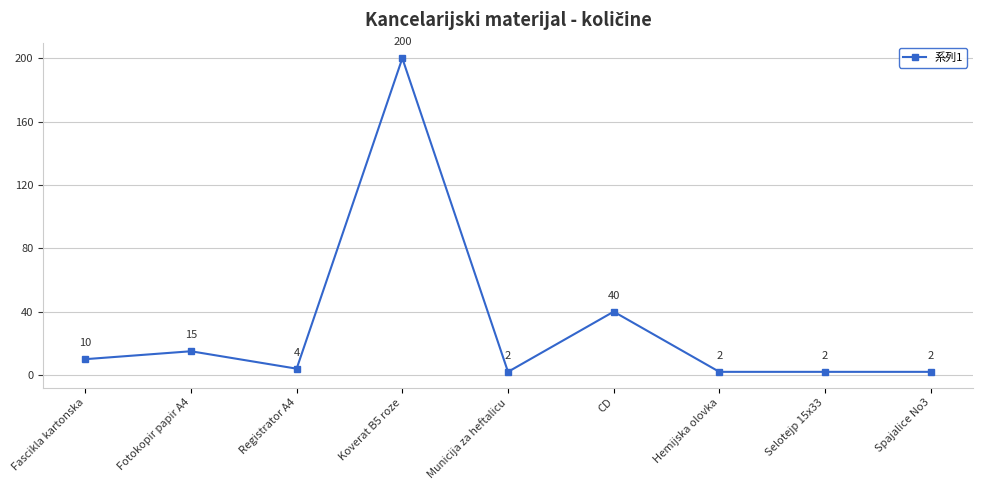

Where is the first local minimum?

Registrator A4